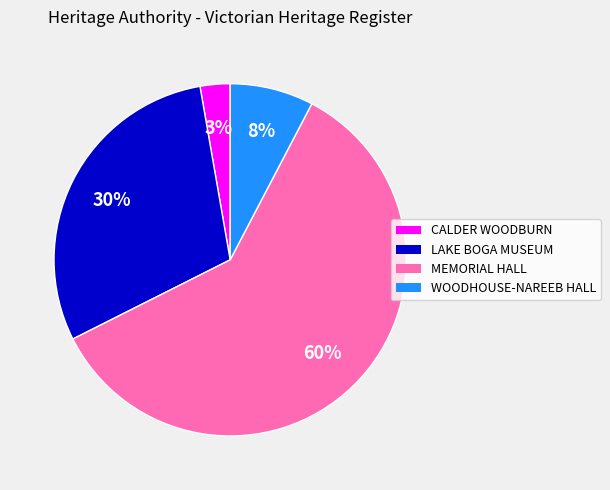

Is there a majority slice in this chart?

Yes